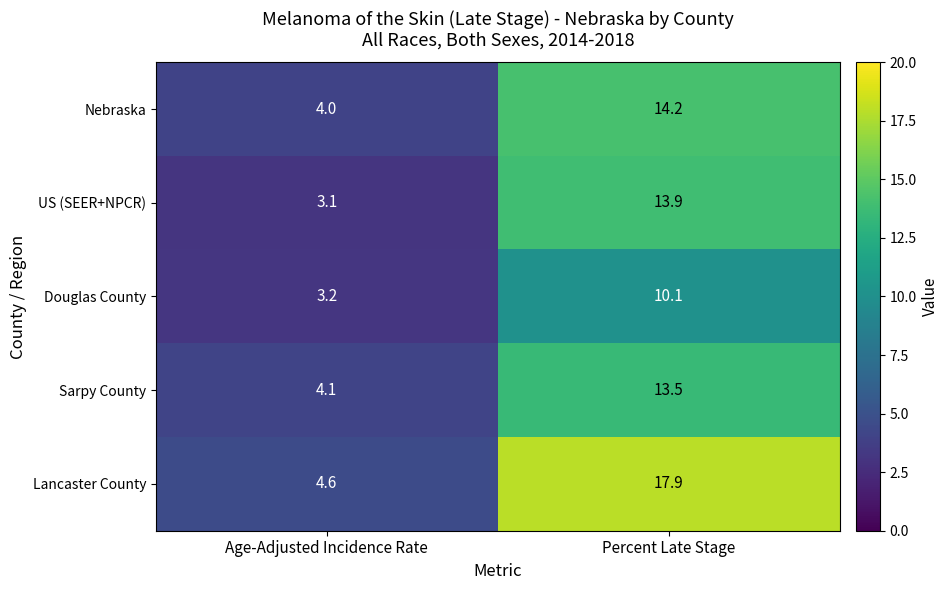

Reading left to right, list all the values displayed in this chart.

Nebraska: 4.0	14.2
US (SEER+NPCR): 3.1	13.9
Douglas County: 3.2	10.1
Sarpy County: 4.1	13.5
Lancaster County: 4.6	17.9